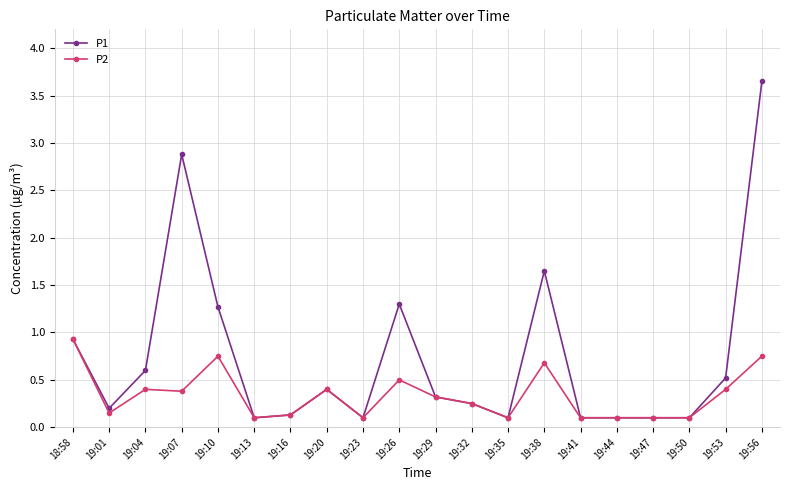

Is this an area chart (filled region under the line)?

No